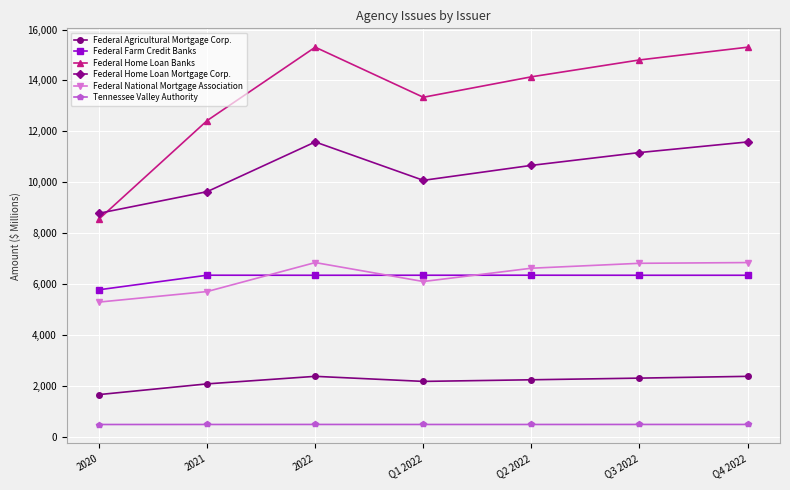

What is the total value across all series at 2021?

36640